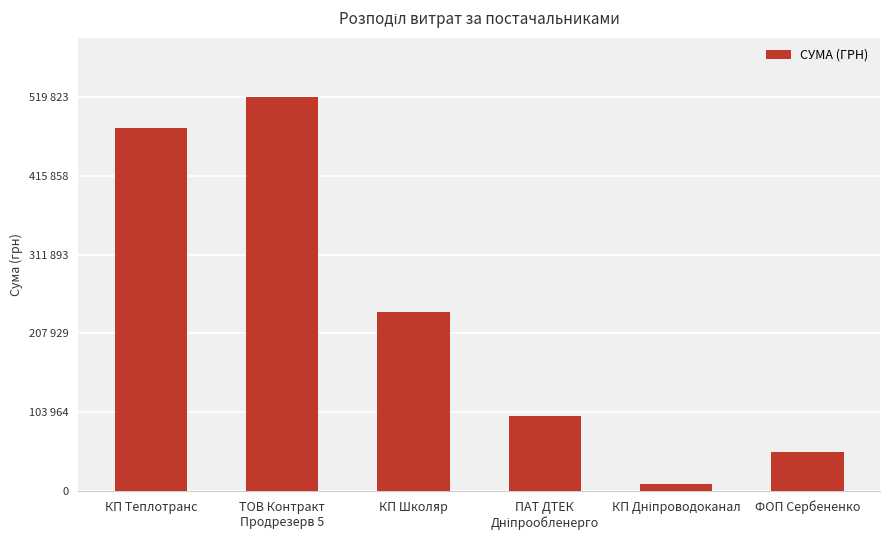

How many data points are less than 235731?

3